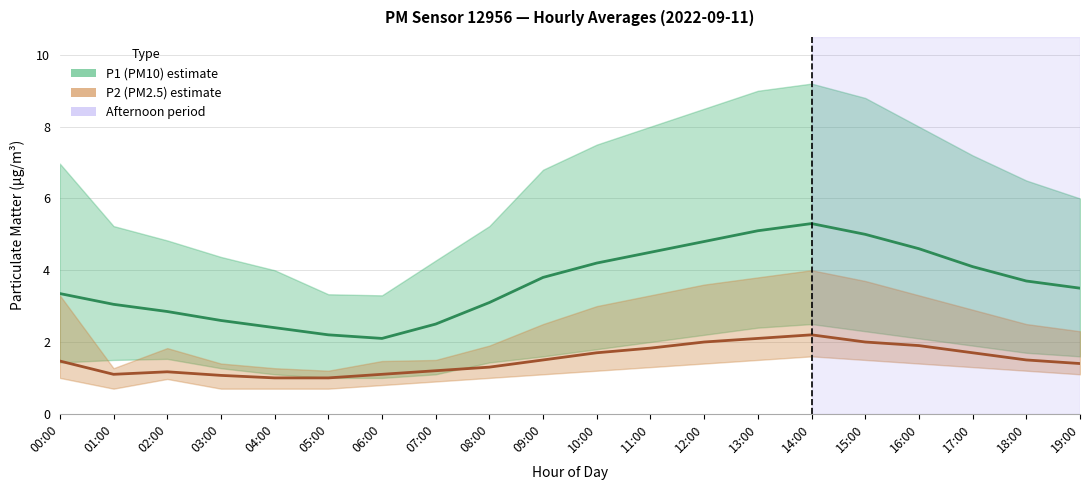

Is the value of P2 (PM2.5) at 14:00 greater than the value of P1 (PM10) at 02:00?

No